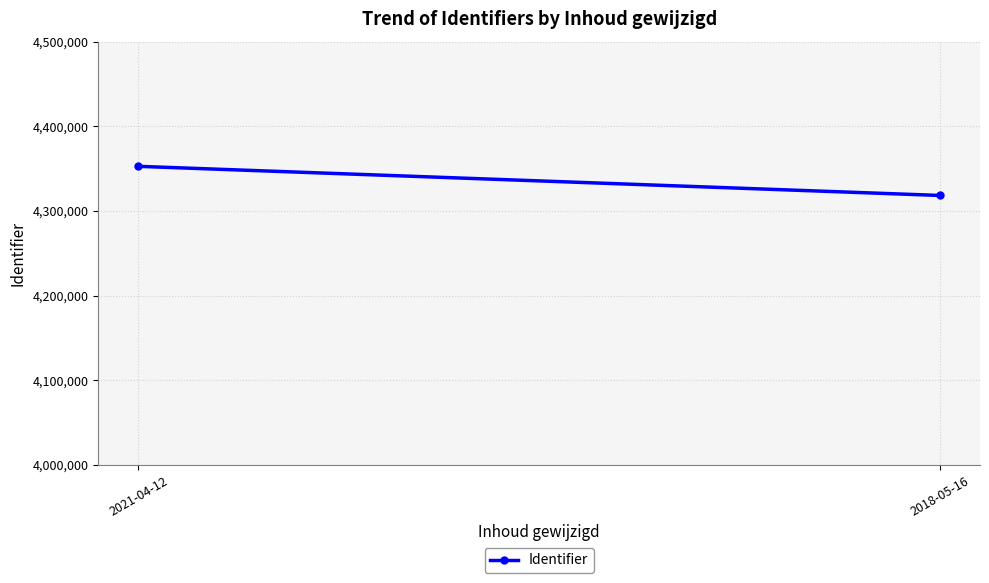

What is the value of the 1st point from the left?

4352683